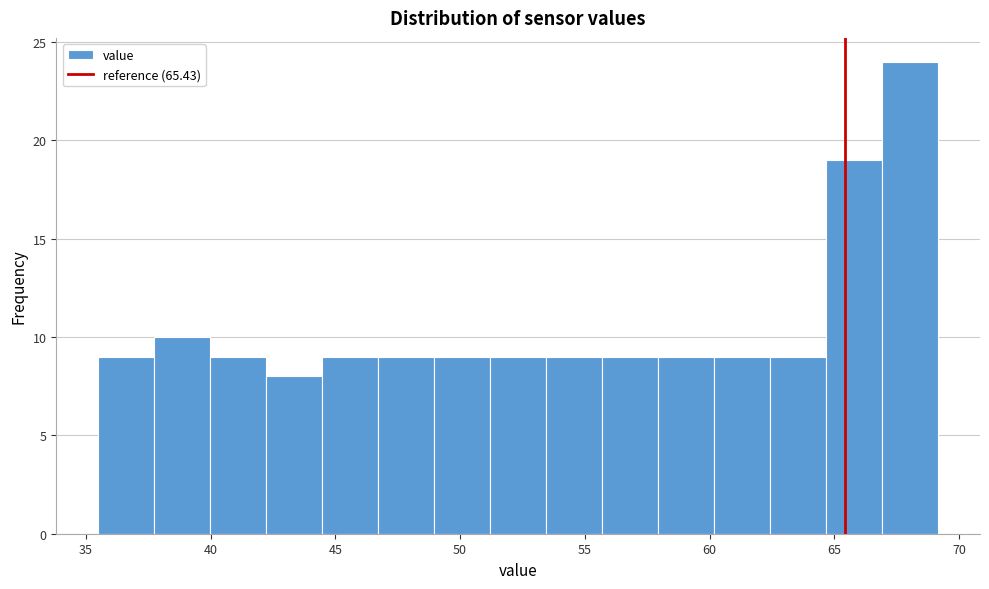

Reading left to right, transcribe this chart: for each bar, give the range it covers on the x-axis and its height. Neither the bar edges nor the heights are printed on the chart, so give them approximately, as read against the axes.

35.5 to 37.5: 9
37.5 to 40.0: 10
40.0 to 42.0: 9
42.0 to 44.5: 8
44.5 to 46.5: 9
46.5 to 49.0: 9
49.0 to 51.0: 9
51.0 to 53.5: 9
53.5 to 55.5: 9
55.5 to 58.0: 9
58.0 to 60.0: 9
60.0 to 62.5: 9
62.5 to 64.5: 9
64.5 to 67.0: 19
67.0 to 69.0: 24